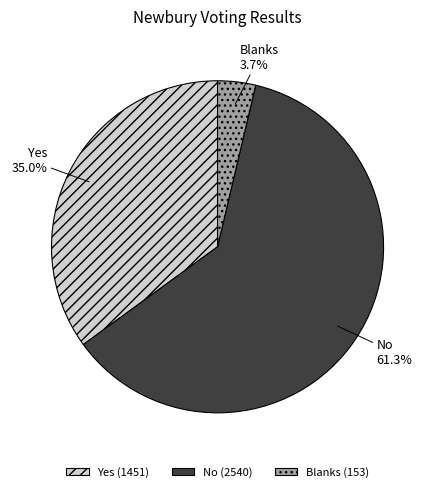

Which category has the biggest portion of the pie?

No